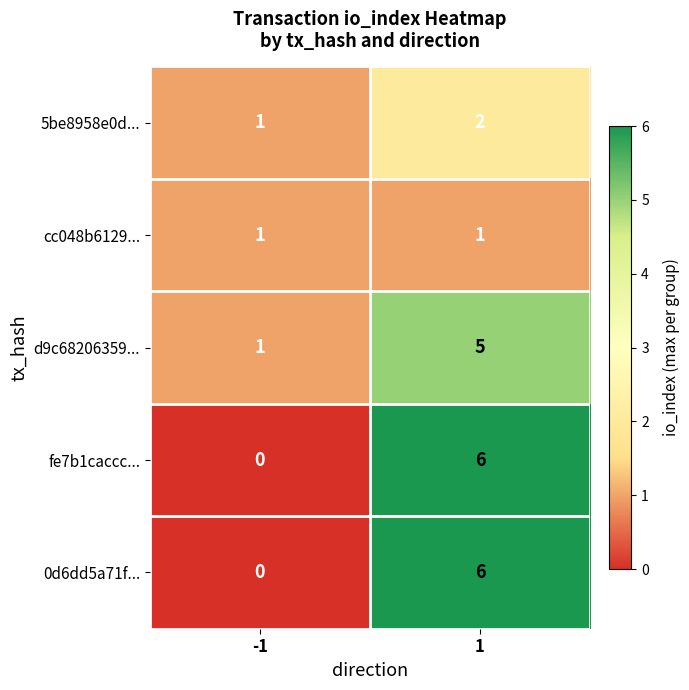

Reading right to left, what are all the values shown in this chart?

5be8958e0d...: 2	1
cc048b6129...: 1	1
d9c68206359...: 5	1
fe7b1caccc...: 6	0
0d6dd5a71f...: 6	0